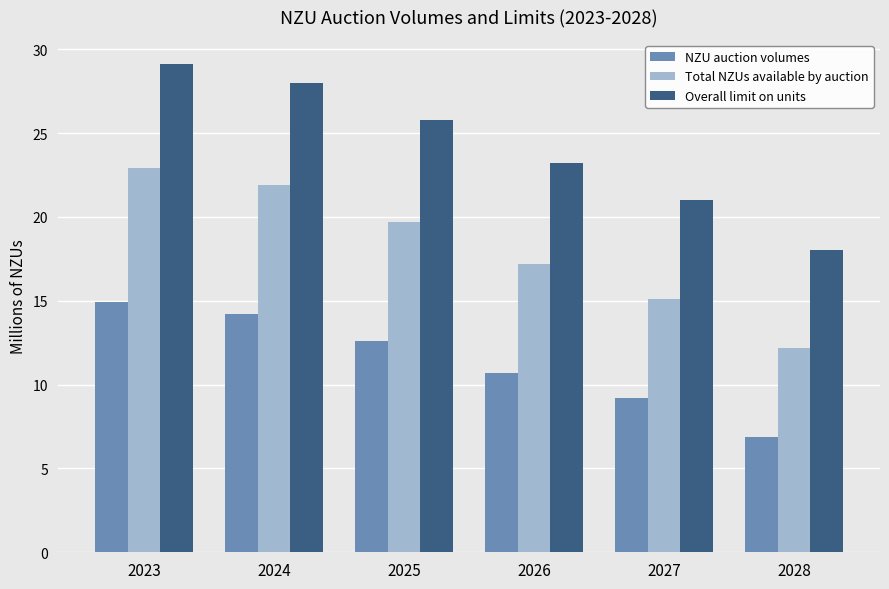

What is the difference between the Total NZUs available by auction values at 2023 and 2024?

1.0